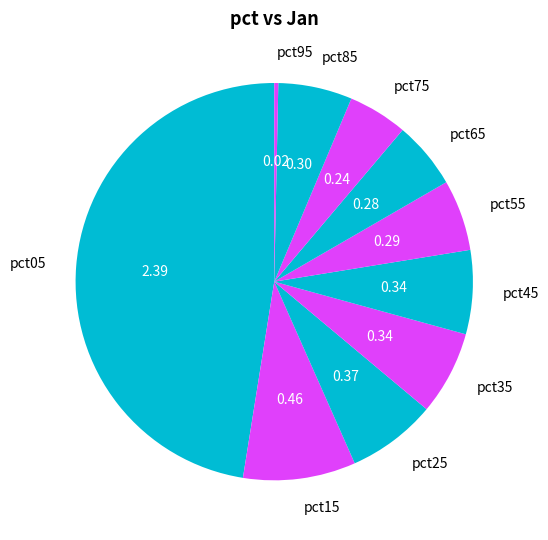

Approximately how many times larger is the value at pct35 compared to pct05?

0.1